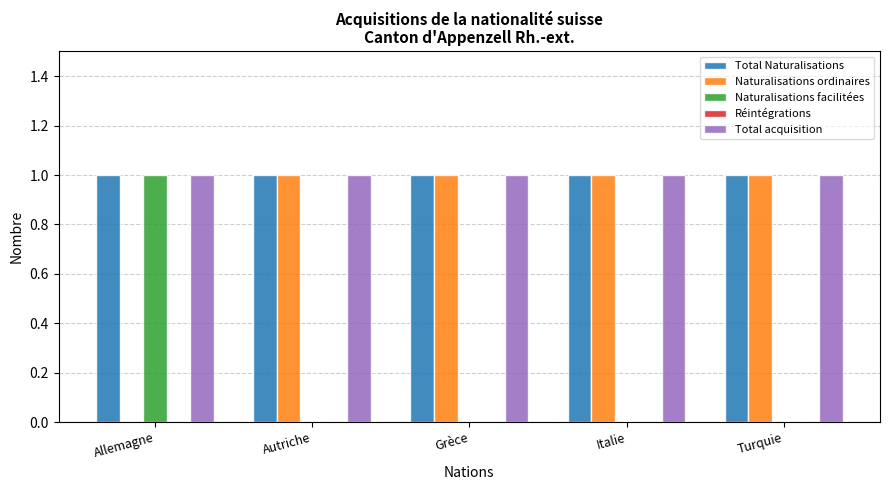

What is the total value across all series at Autriche?

3